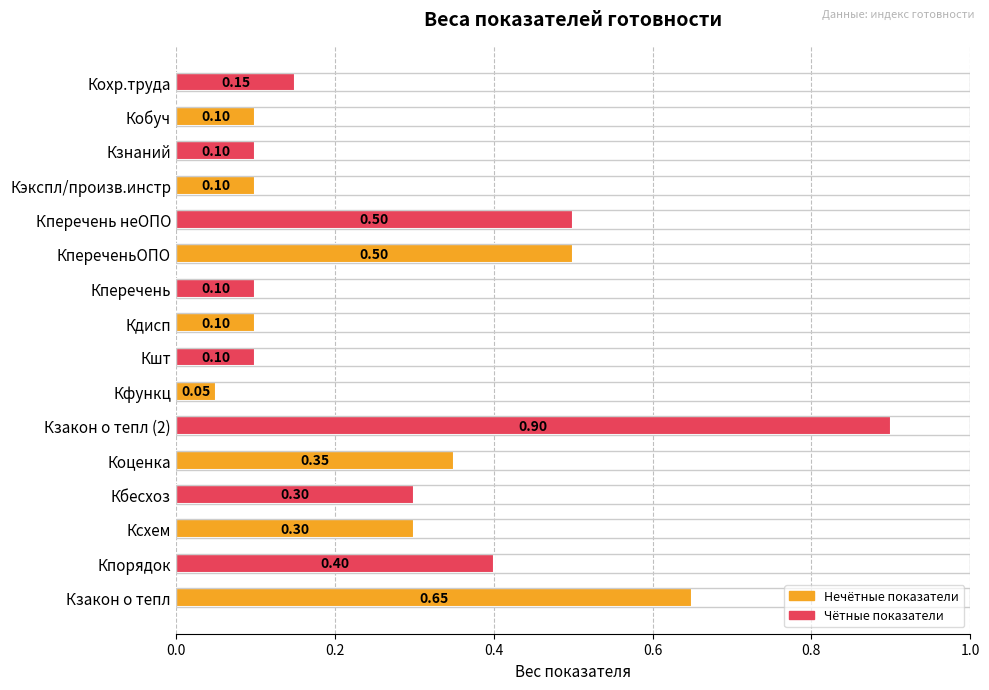

At which label is the value closest to 0?

Кфункц